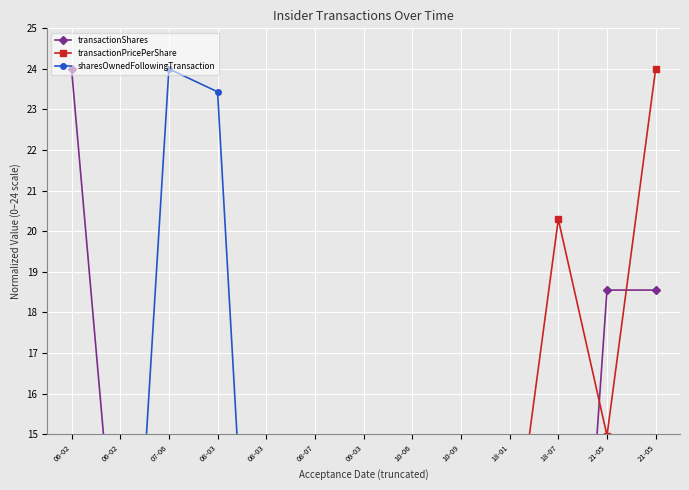

True or false: sharesOwnedFollowingTransaction has more than 1 interior local peaks.

True